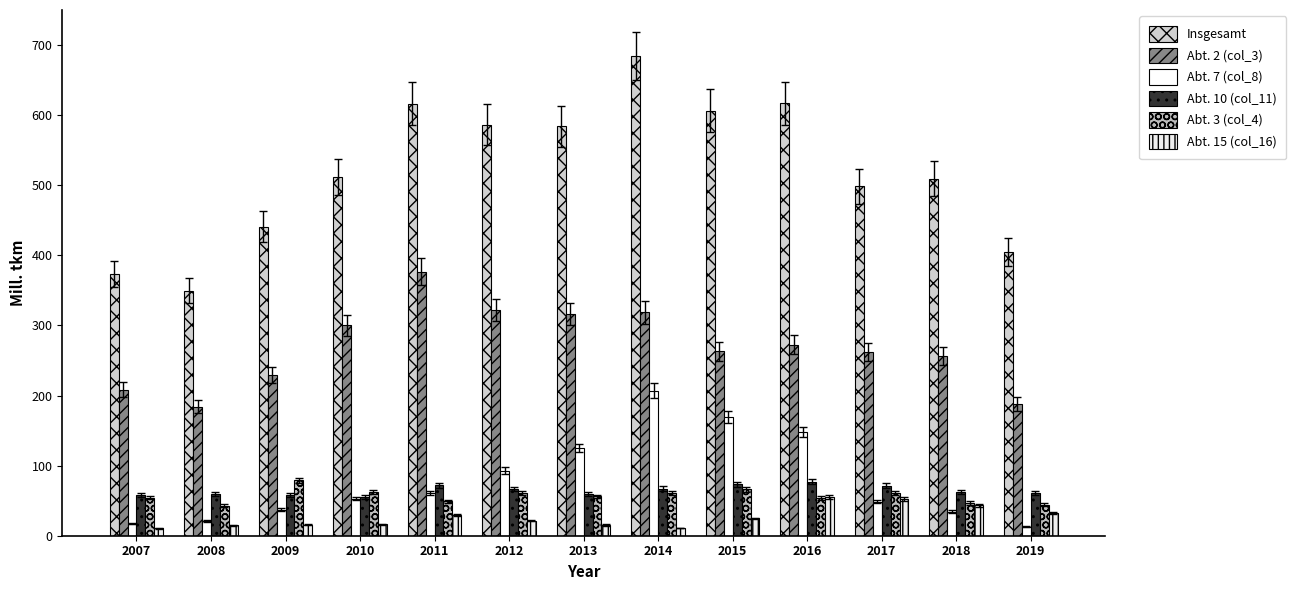

What is the maximum value shown in the chart?

684.0